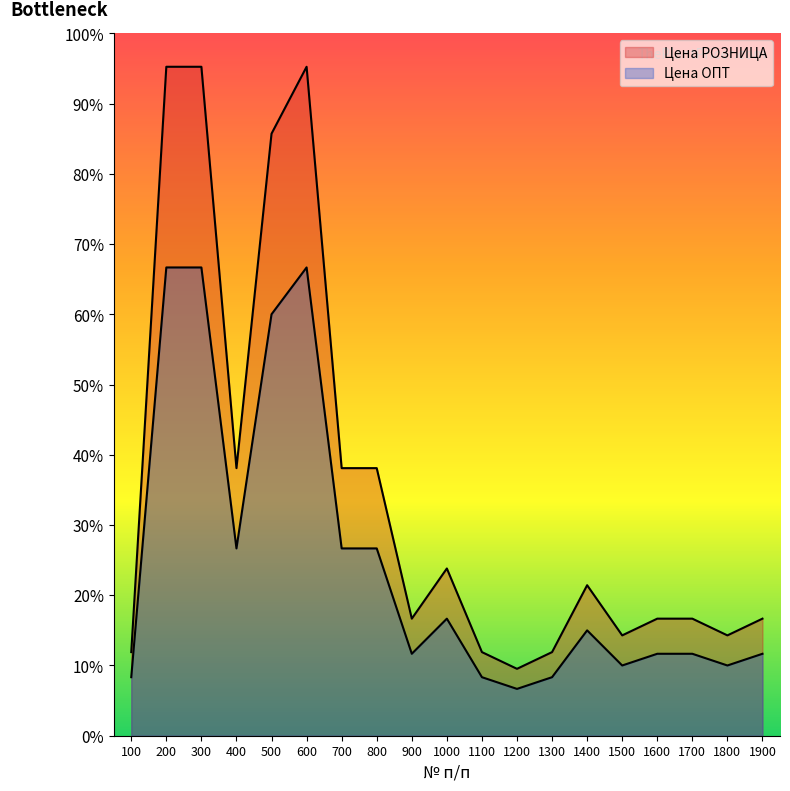

True or false: Цена РОЗНИЦА has a value of 364 at 1300.

False